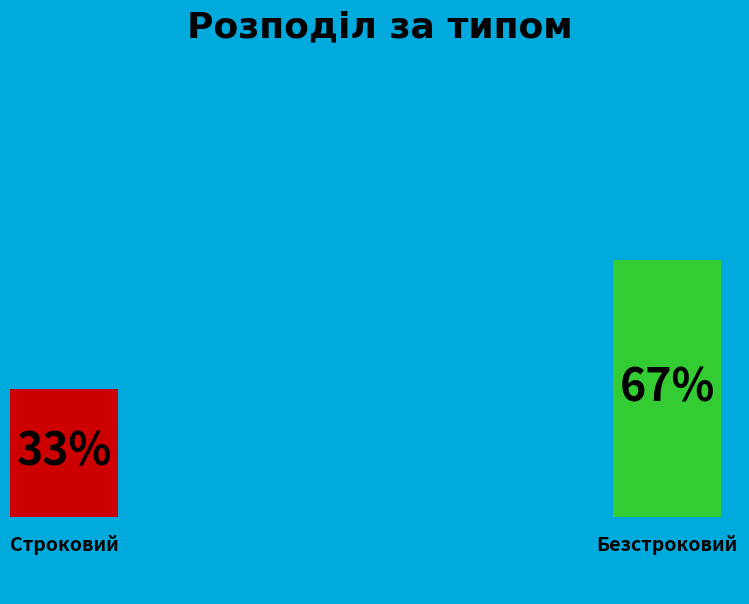

Is there any slice that represents more than half of the pie?

Yes